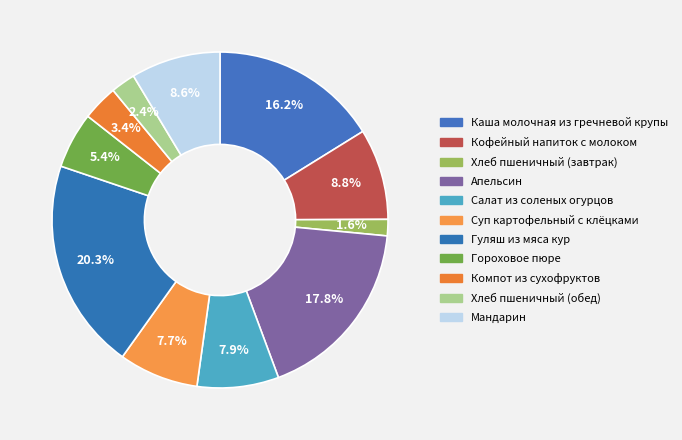

To the nearest percent, what is the difference between the largest and smallest slice percentages?

19%